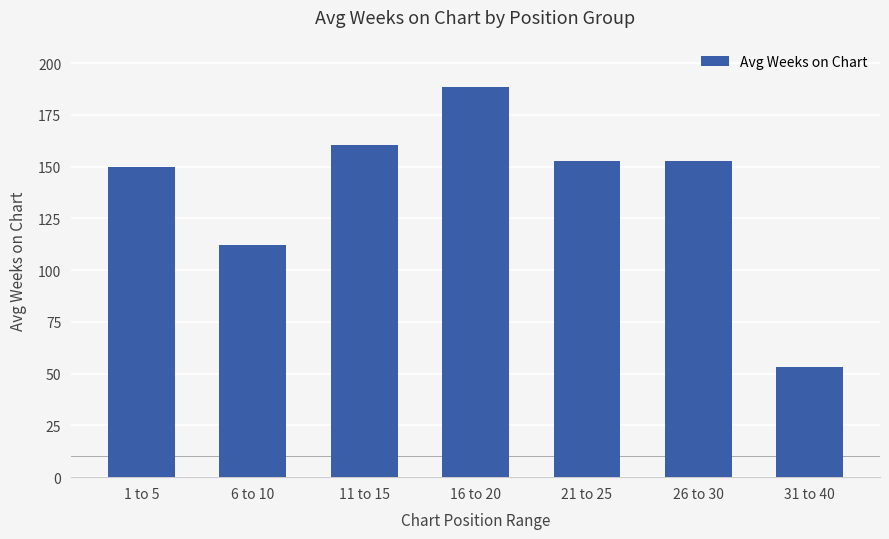

What is the sum of all values?

969.2